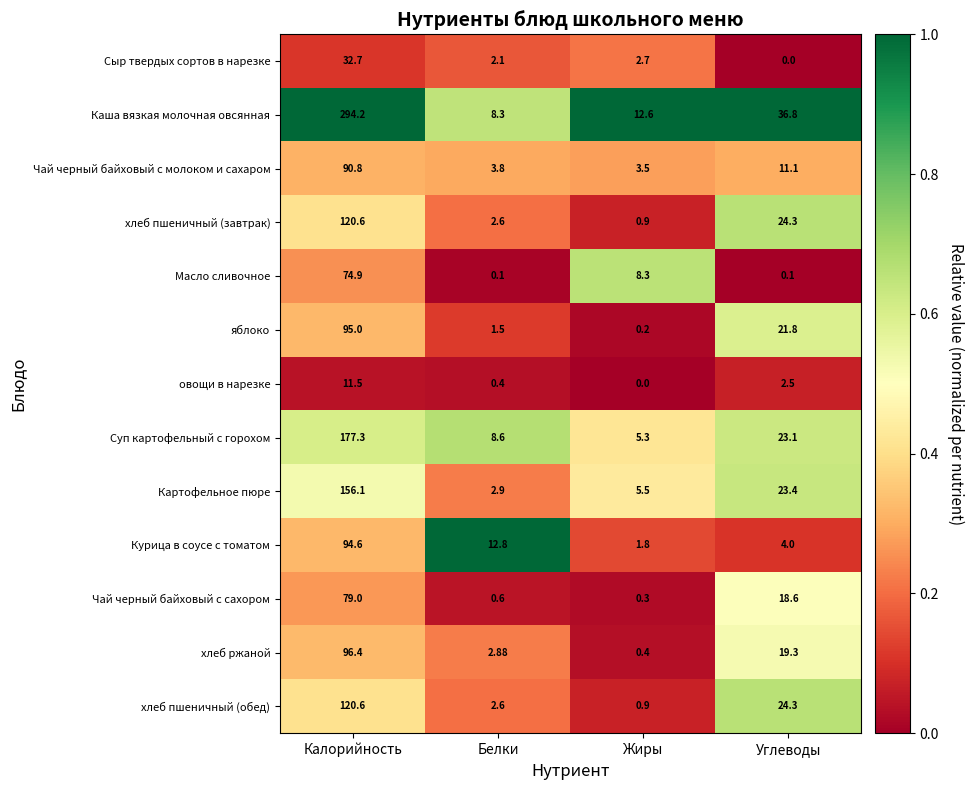

At which label does овощи в нарезке reach its minimum?

Жиры